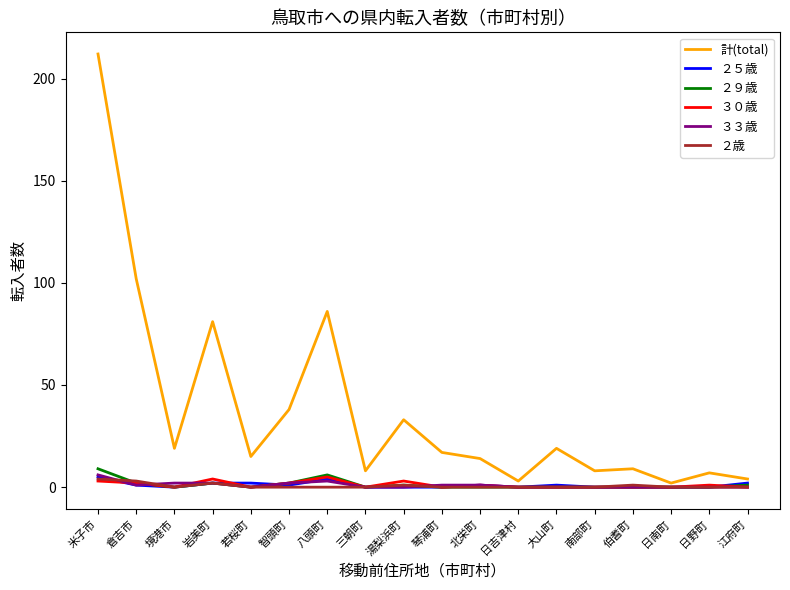

At which category is the sum across all series the highest?

米子市